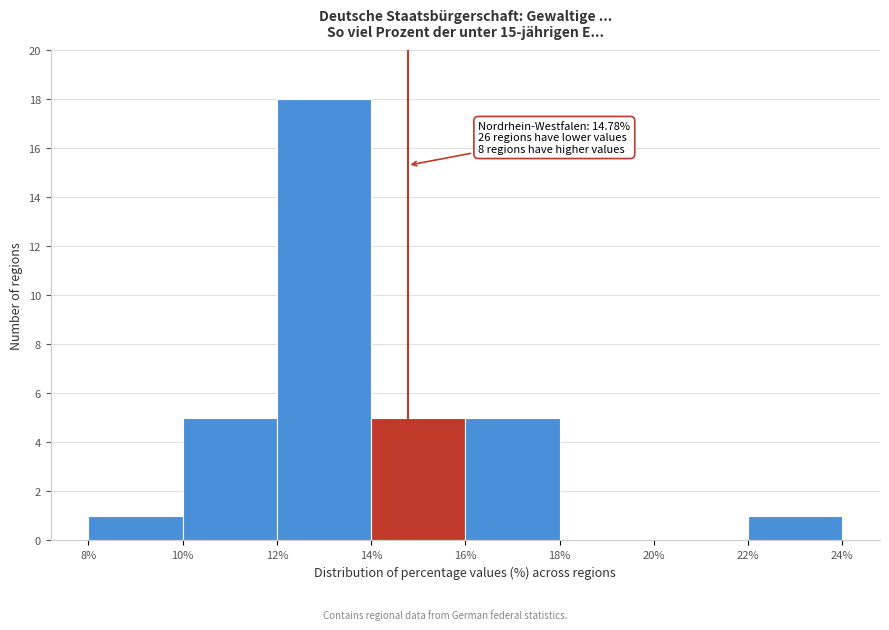

Over which range of the x-axis is the bar tallest?

12% to 14%